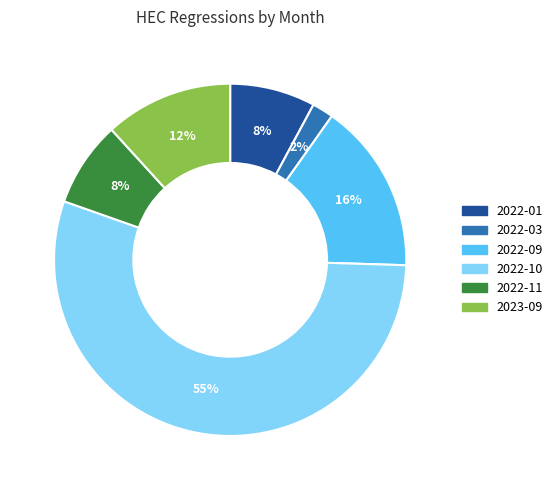

To the nearest percent, what is the average slice percentage?

17%